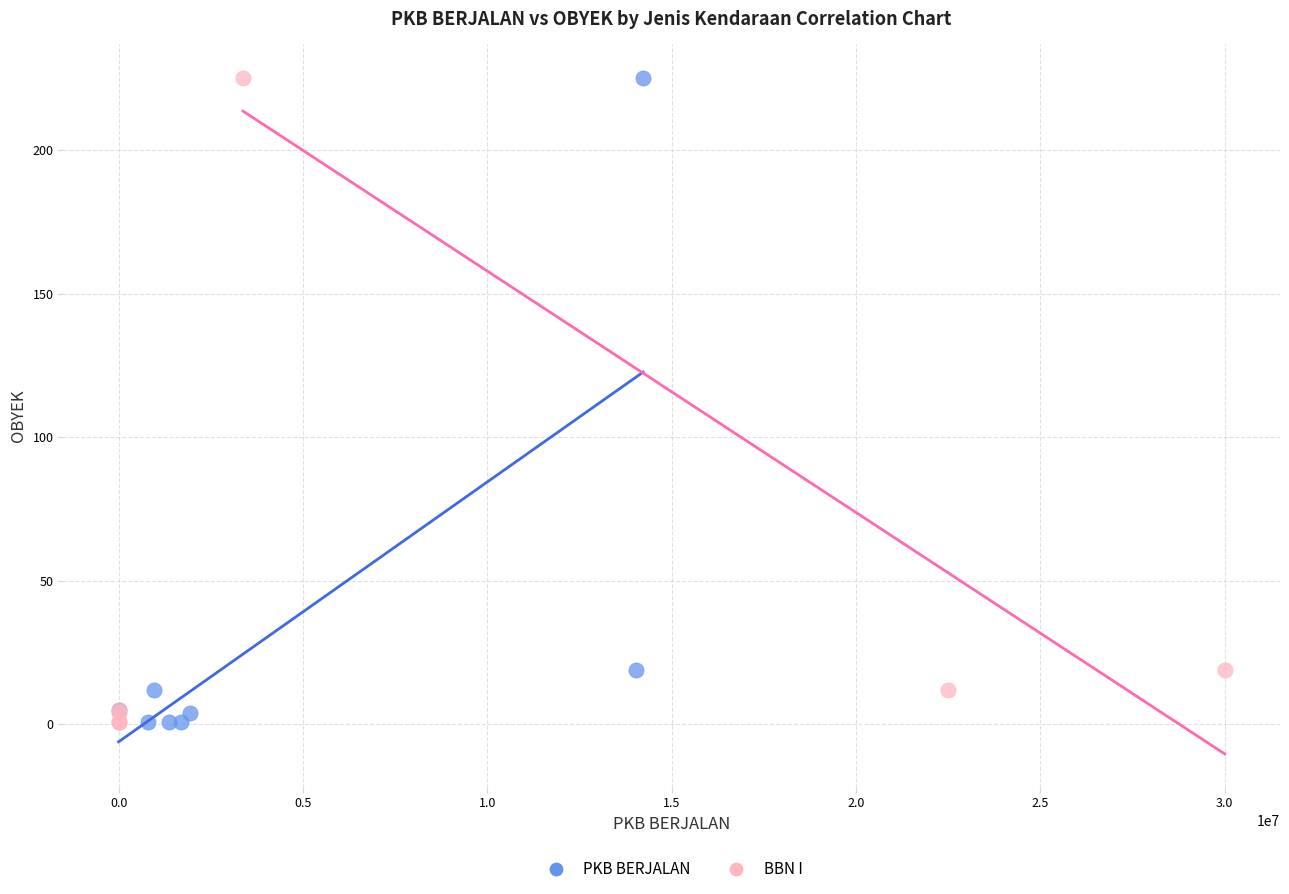

What are all the series names shown in the legend?

PKB BERJALAN, BBN I